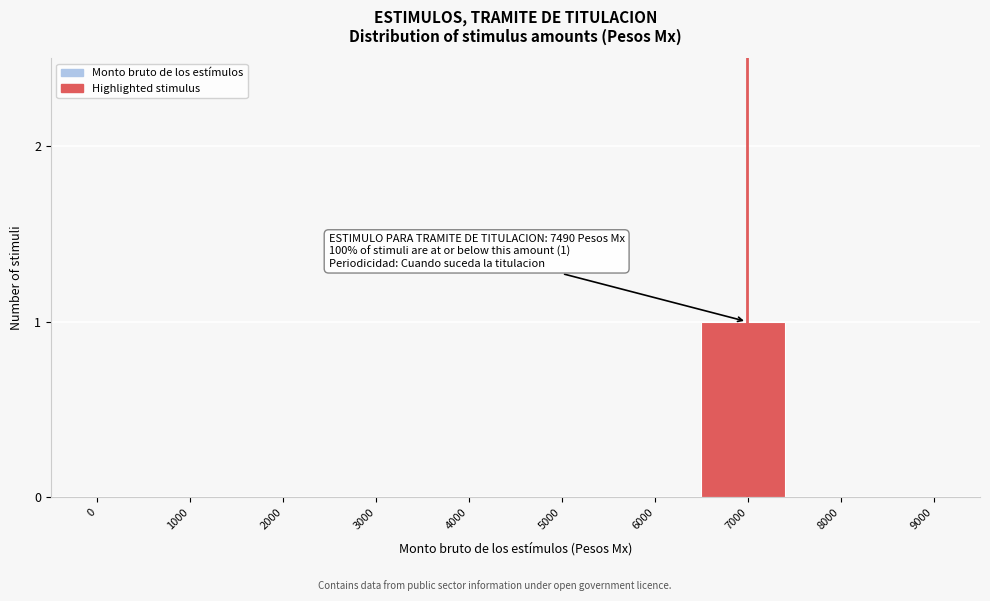

Which category has the highest value across all series?

7000